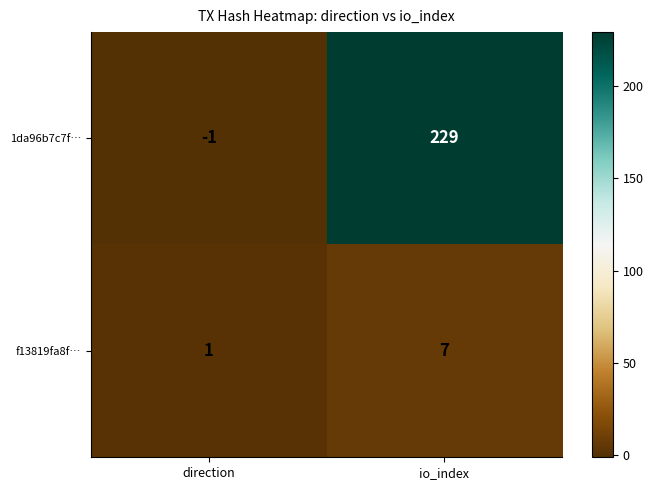

Where is f13819fa8f… nearest to the value 4?

direction